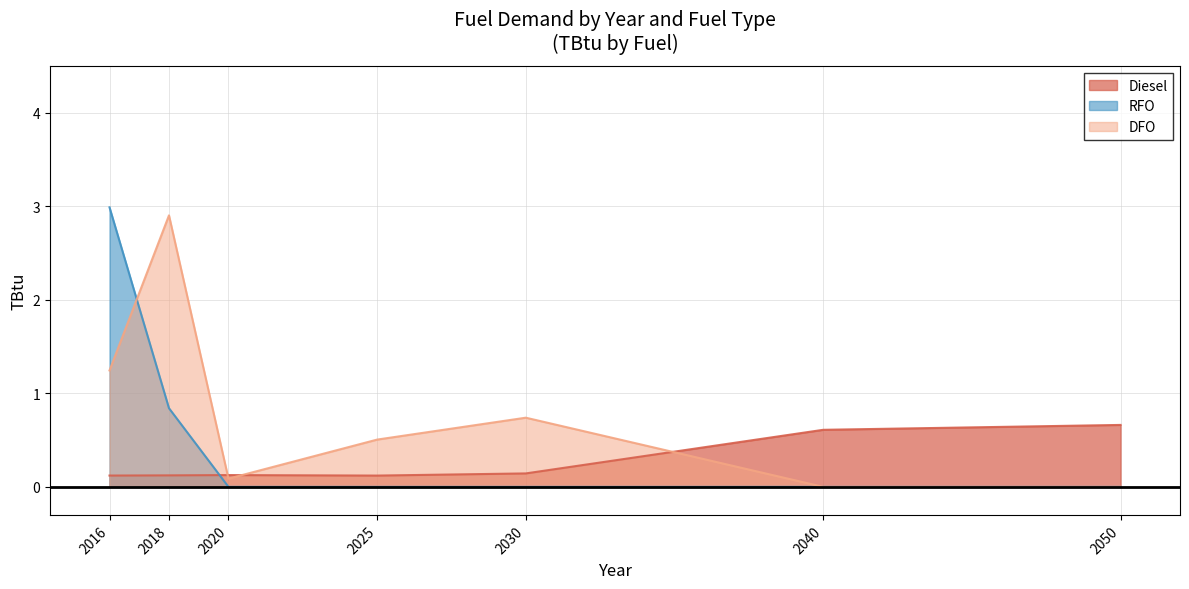

True or false: Diesel and RFO intersect in this chart.

True